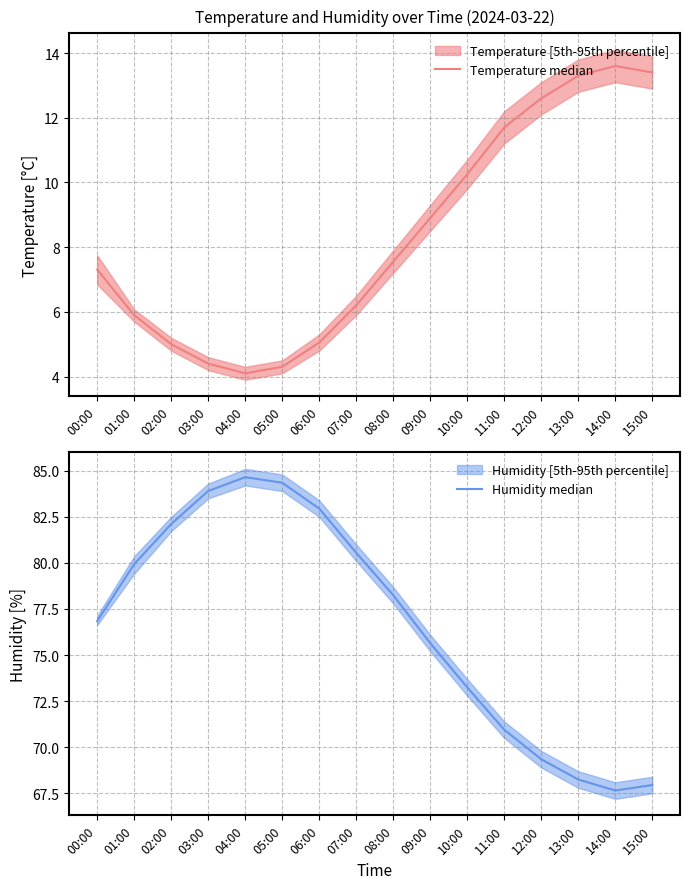

The value of Humidity median at 10:00 is 23.7. True or false?

False